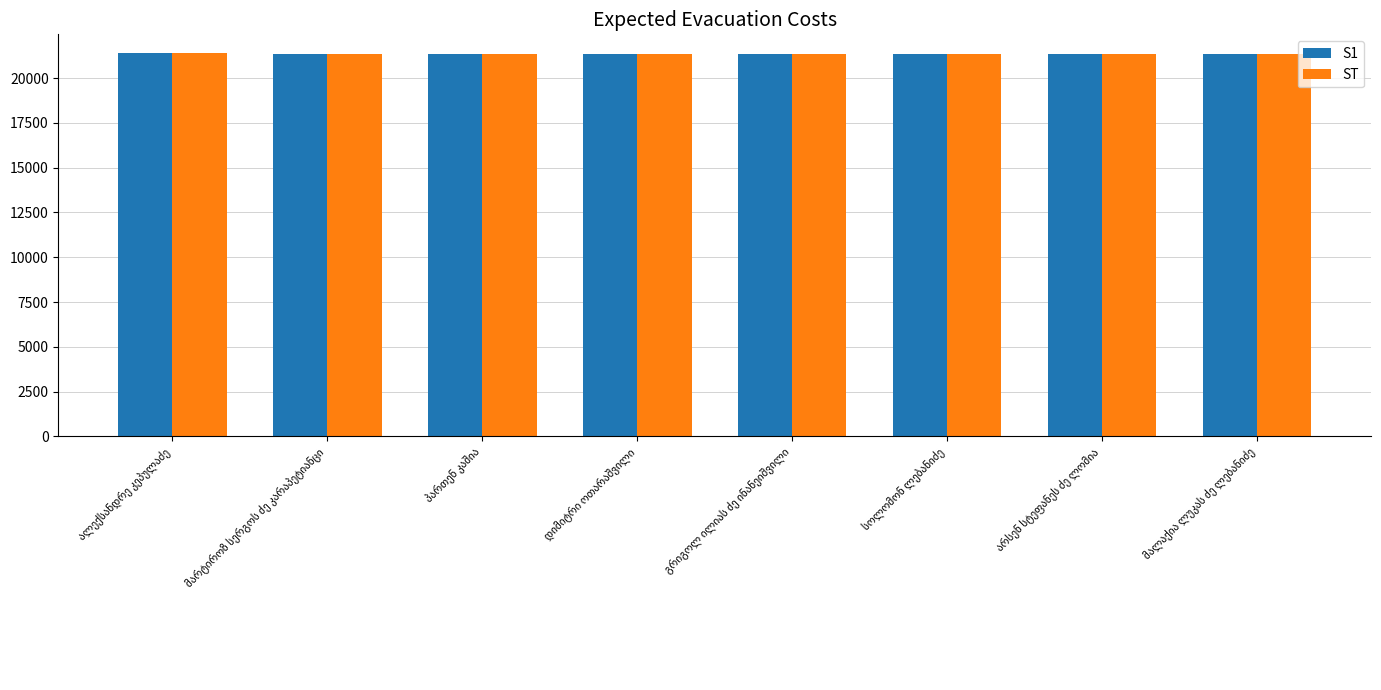

Does the chart contain stacked bars?

No